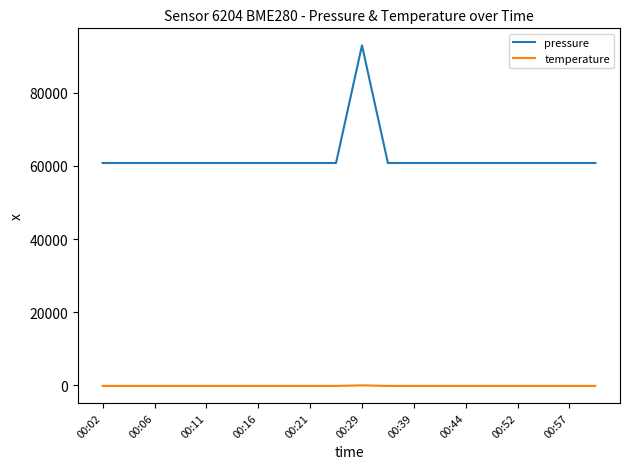

What is the sum of all pressure values?

1247727.5